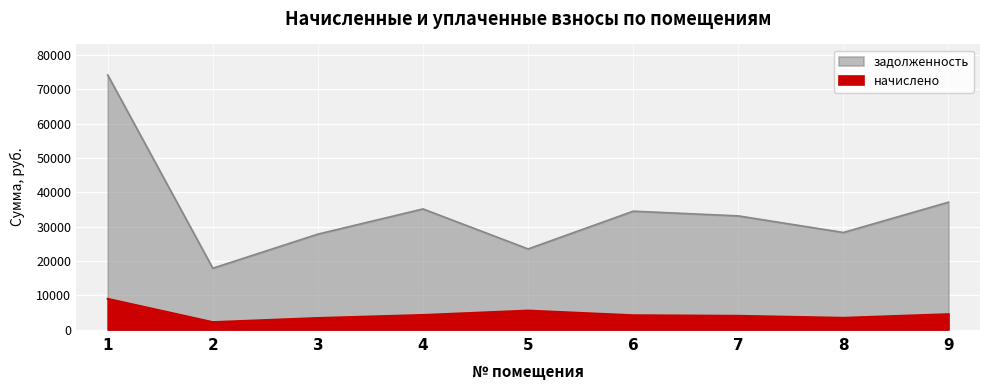

True or false: начислено has a value of 3996.0 at 7.

True